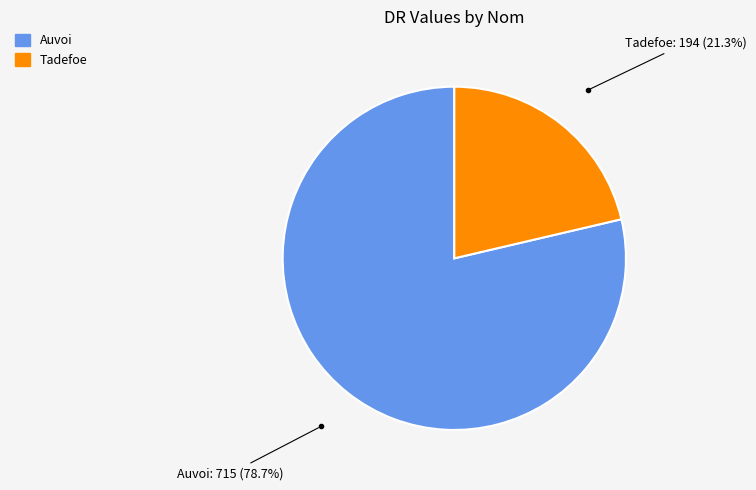

Is it true that Tadefoe is 29% of the pie?

False